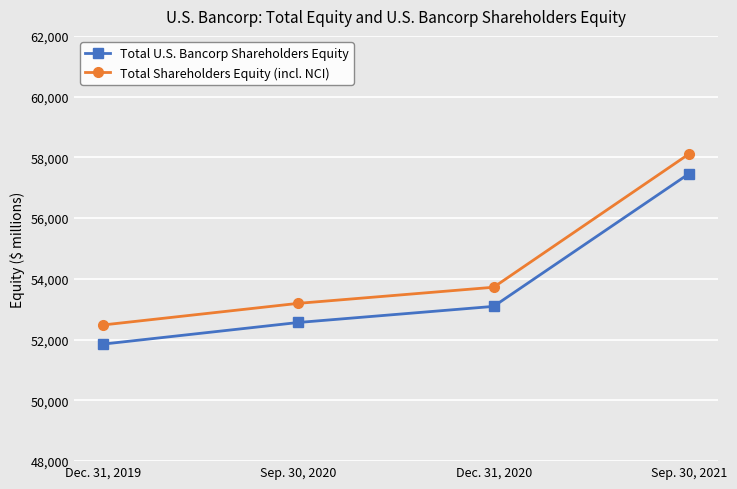

What position from the left is Sep. 30, 2021?

4